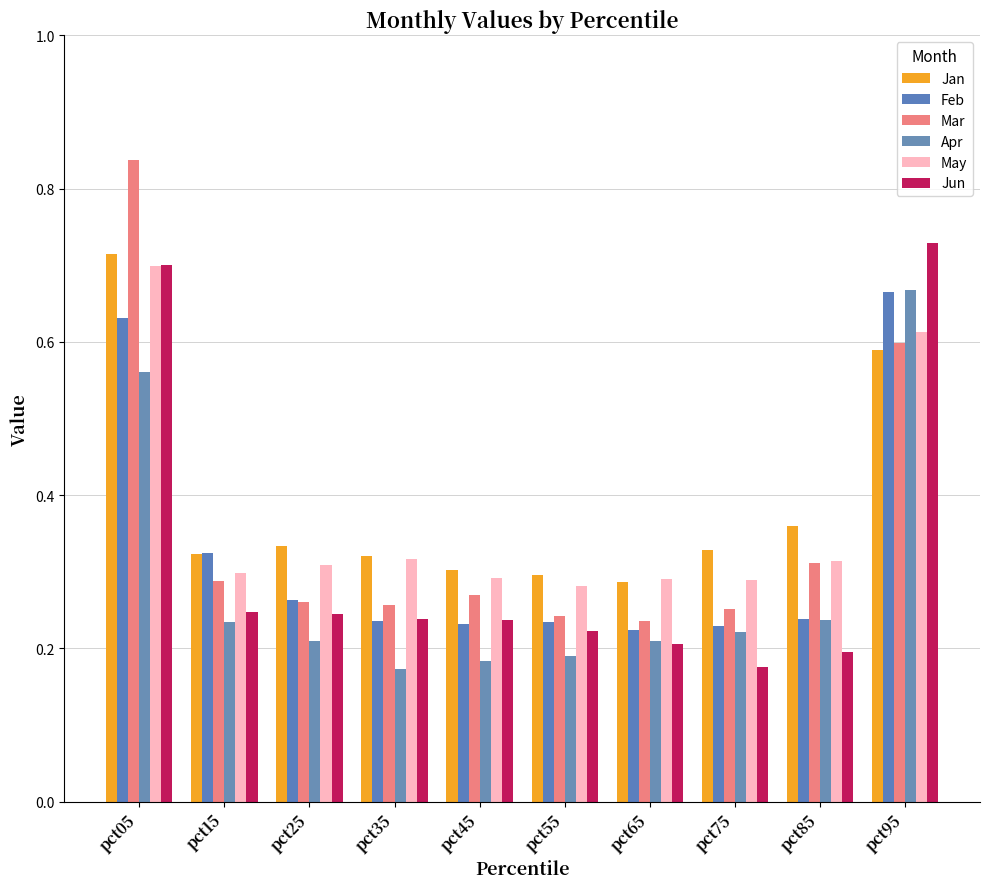

Reading left to right, list all the values displayed in this chart.

Jan: 0.7	0.3	0.3	0.3	0.3	0.3	0.3	0.3	0.4	0.6
Feb: 0.6	0.3	0.3	0.2	0.2	0.2	0.2	0.2	0.2	0.7
Mar: 0.8	0.3	0.3	0.3	0.3	0.2	0.2	0.3	0.3	0.6
Apr: 0.6	0.2	0.2	0.2	0.2	0.2	0.2	0.2	0.2	0.7
May: 0.7	0.3	0.3	0.3	0.3	0.3	0.3	0.3	0.3	0.6
Jun: 0.7	0.2	0.2	0.2	0.2	0.2	0.2	0.2	0.2	0.7